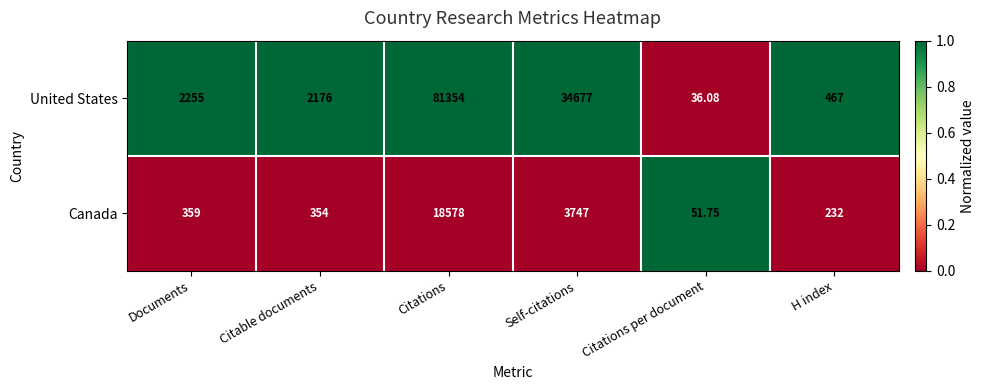

Is the value of Canada at H index greater than the value of United States at H index?

No